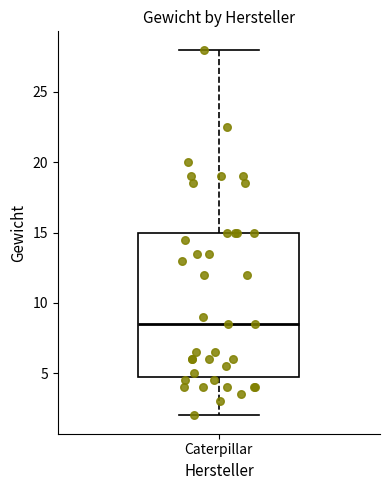

Transcribe this box plot: give where the median line is, the range the box spans, and where the two whiskers end, as read against the y-axis. The values are not printed on the chart, so give them approximately, as read against the axis.

median 8.5, box 5.0 to 15.0, whiskers 2.0 to 28.0